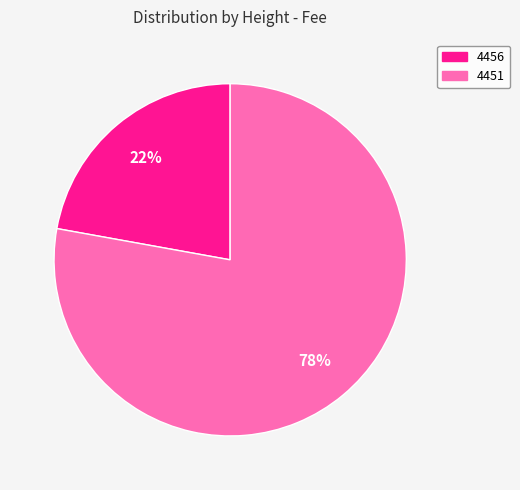

How many segments does this pie chart have?

2